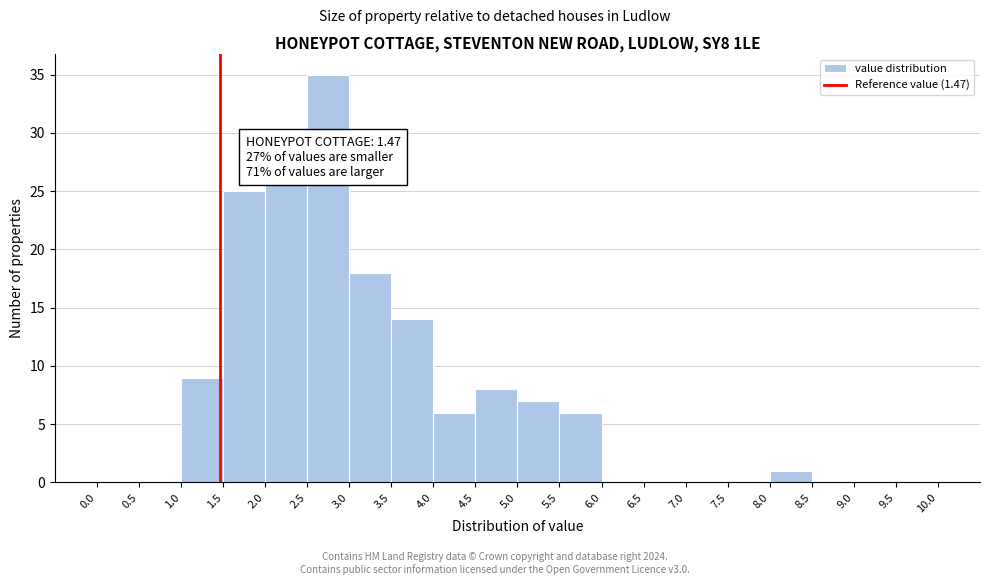

Over which range of the x-axis is the bar tallest?

2.5 to 3.0